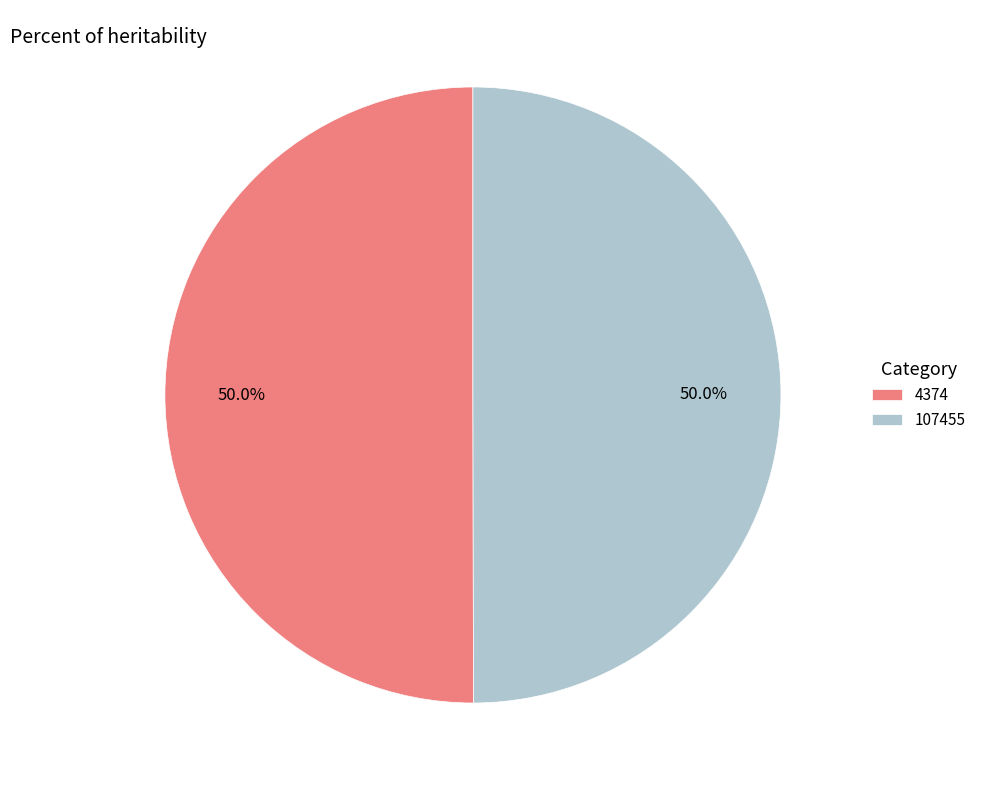

What is the ratio of the value at 4374 to the value at 107455?

1.0